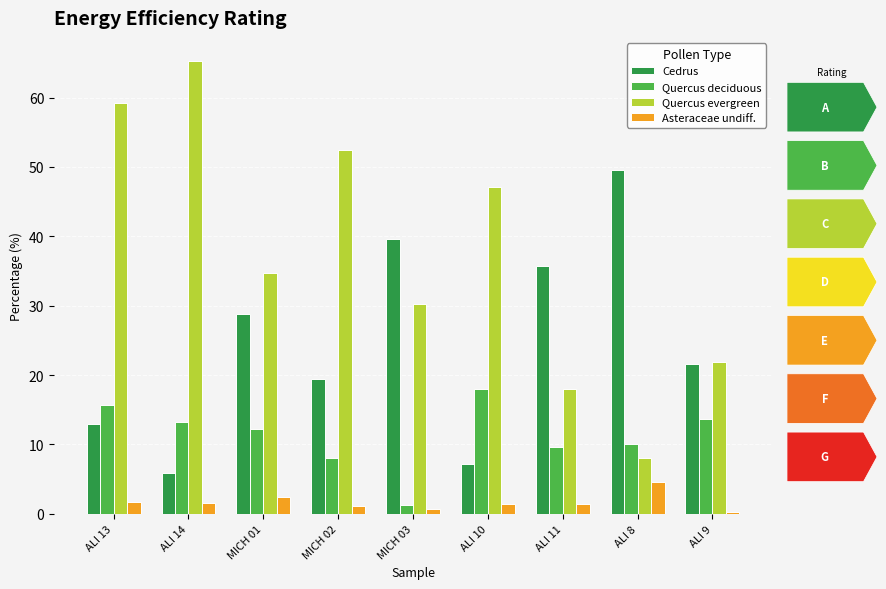

How many values in the Quercus evergreen series exceed 34?

5